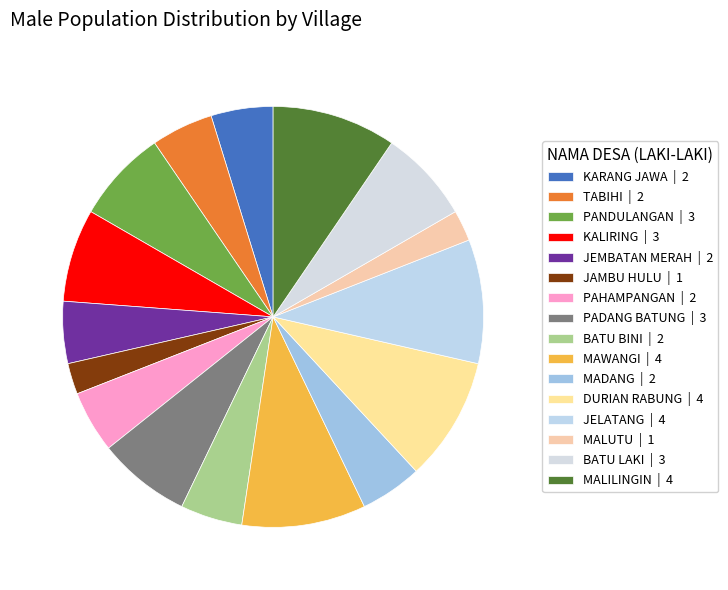

How many segments does this pie chart have?

16